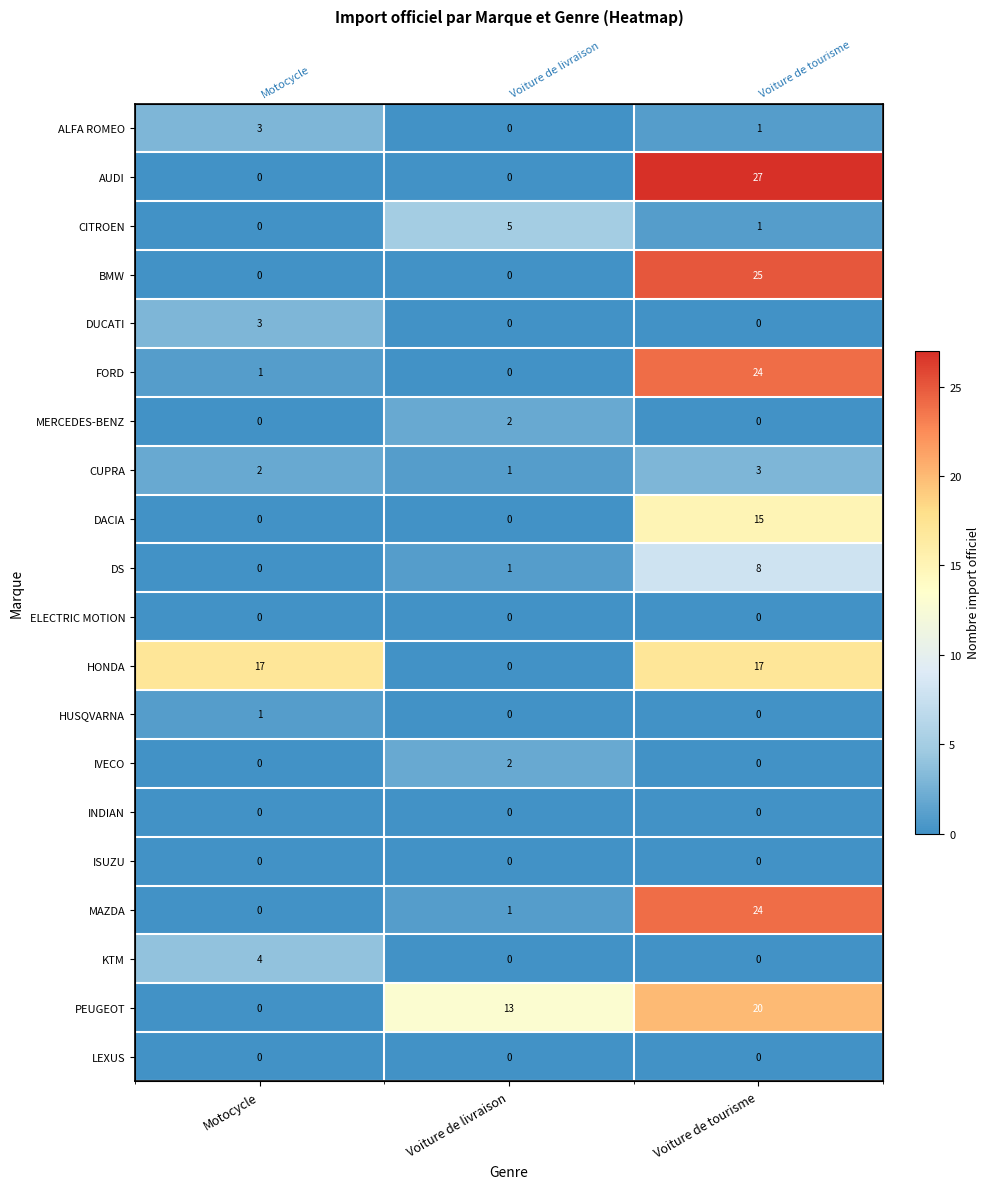

Which series changed the most between Motocycle and Voiture de livraison?

HONDA